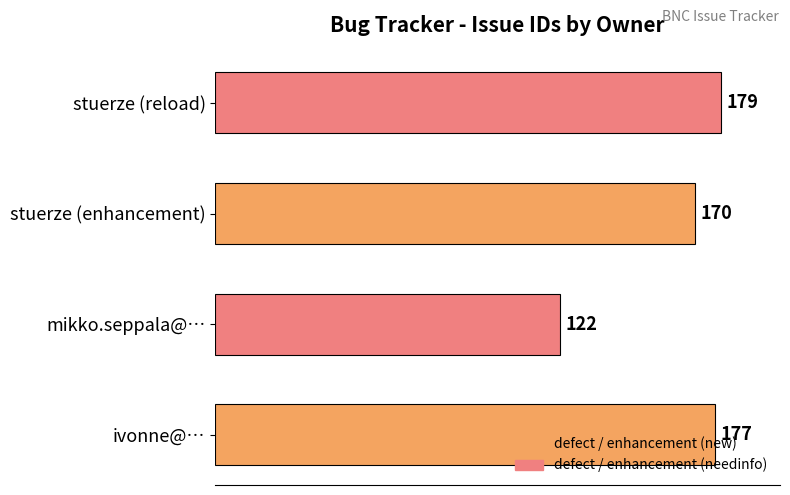

Where is the data nearest to the value 150?

stuerze (enhancement)